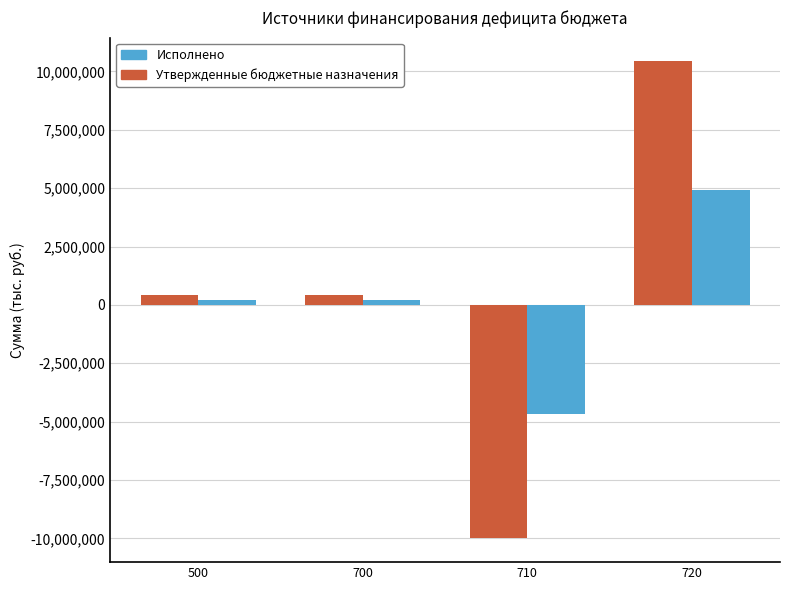

At how many categories does at least one series exceed 6142508?

1